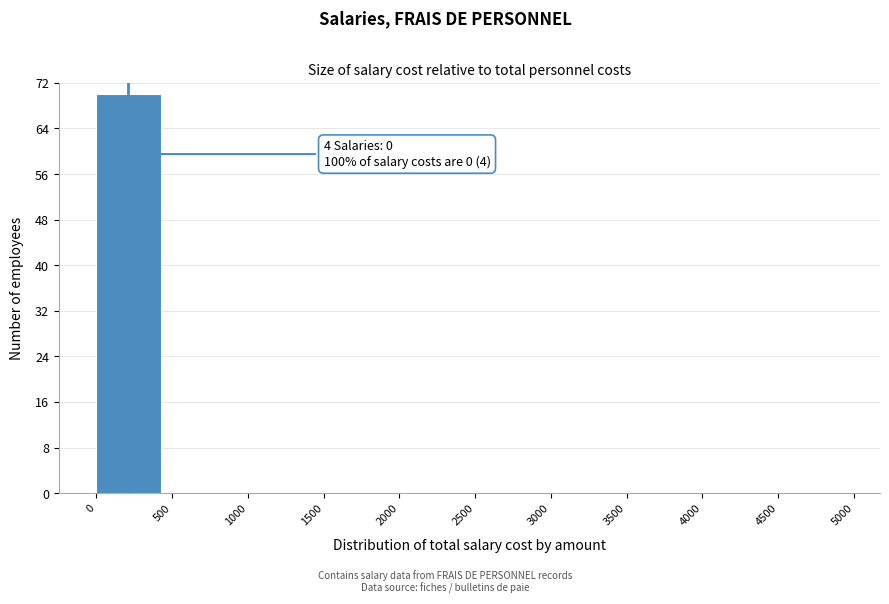

Over which range of the x-axis is the bar tallest?

0 to 500